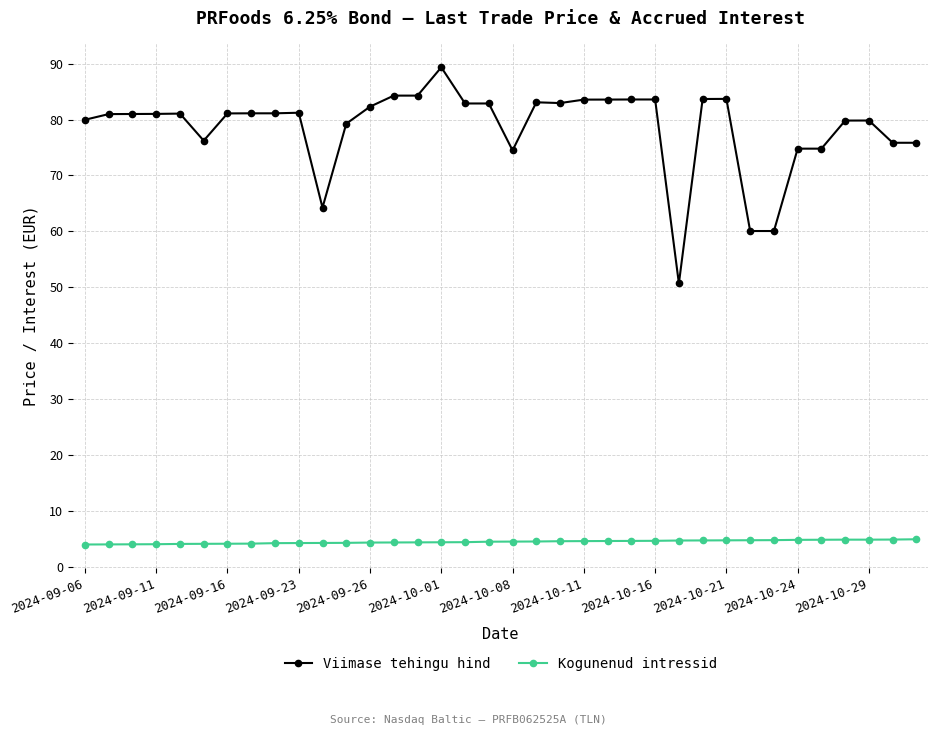

List the series in order of their peak value, lowest first.

Kogunenud intressid, Viimase tehingu hind